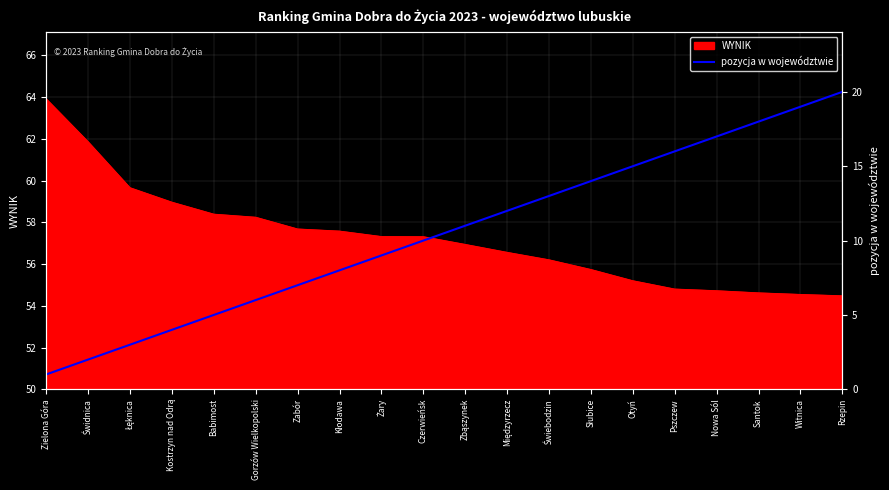

Which category has the lowest value across all series?

Zielona Góra